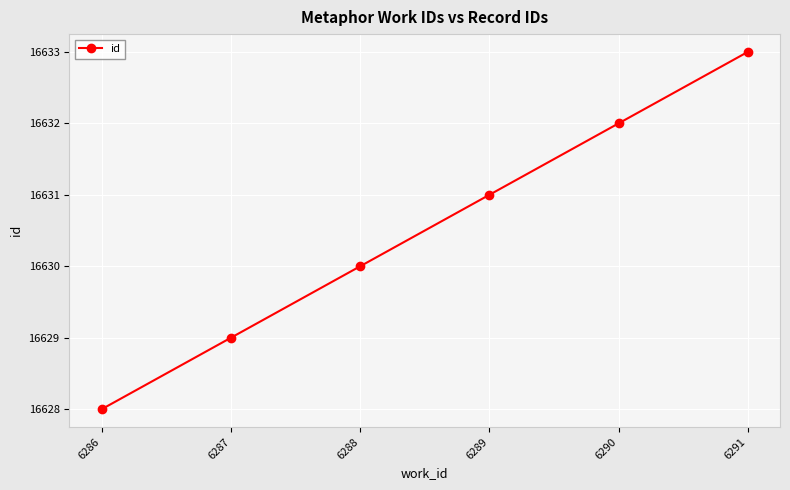

What value does the data have at 6290?

16632